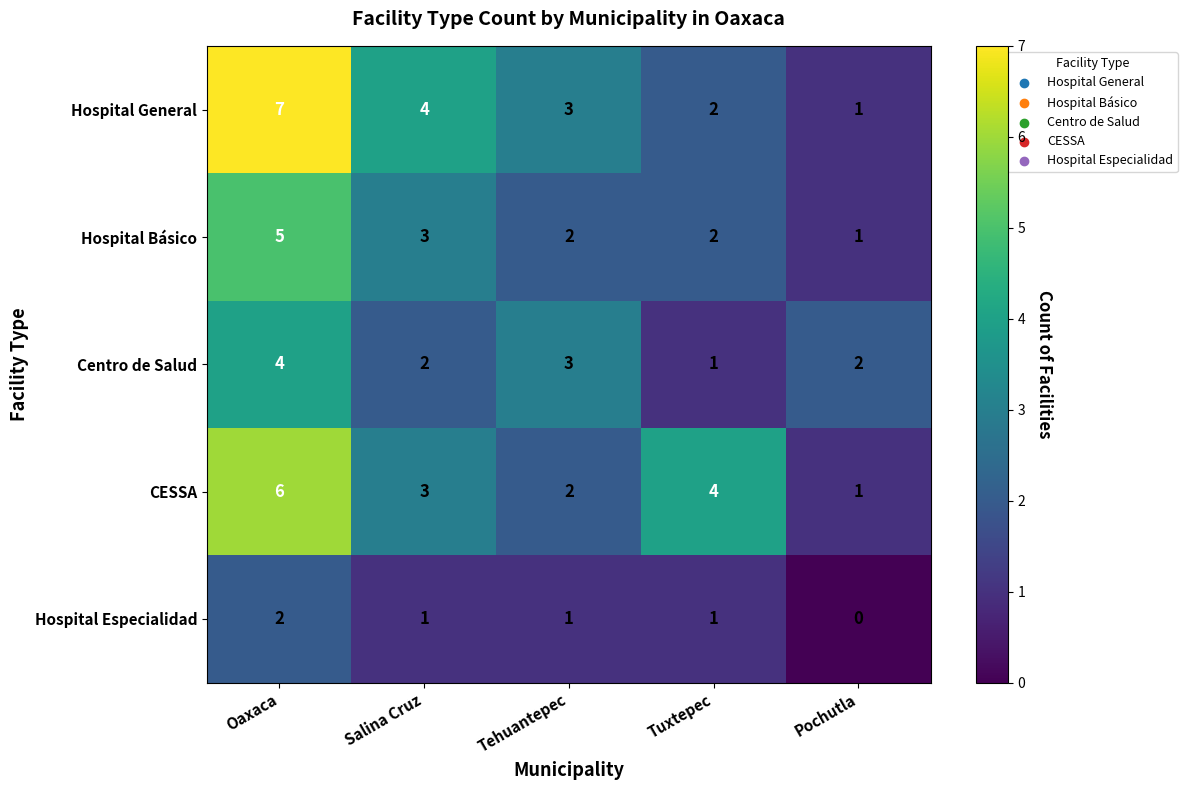

Reading left to right, what are all the values shown in this chart?

Hospital General: Oaxaca=7	Salina Cruz=4	Tehuantepec=3	Tuxtepec=2	Pochutla=1
Hospital Básico: Oaxaca=5	Salina Cruz=3	Tehuantepec=2	Tuxtepec=2	Pochutla=1
Centro de Salud: Oaxaca=4	Salina Cruz=2	Tehuantepec=3	Tuxtepec=1	Pochutla=2
CESSA: Oaxaca=6	Salina Cruz=3	Tehuantepec=2	Tuxtepec=4	Pochutla=1
Hospital Especialidad: Oaxaca=2	Salina Cruz=1	Tehuantepec=1	Tuxtepec=1	Pochutla=0